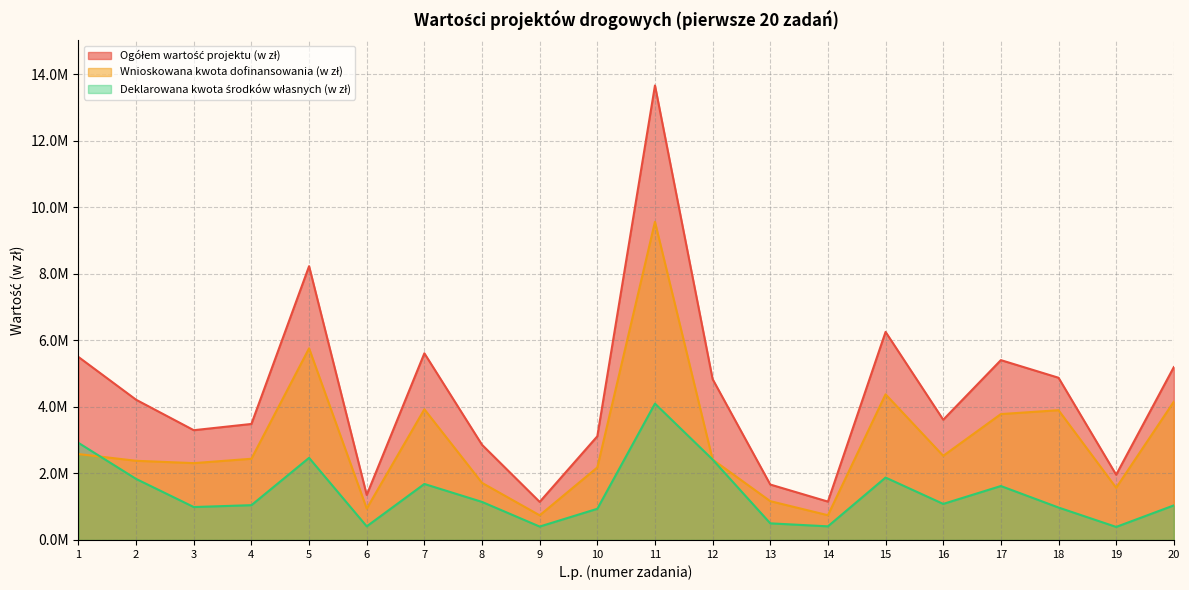

At which category is the sum across all series the highest?

11